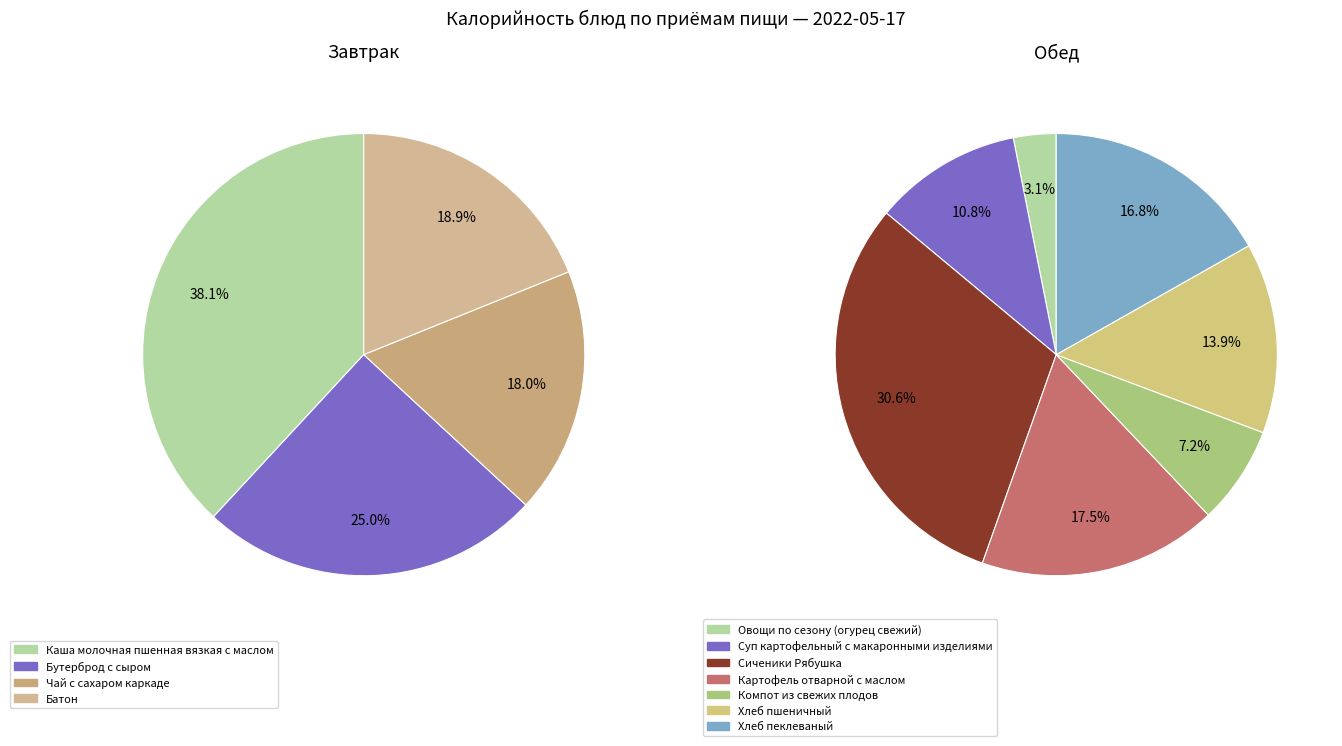

The Батон slice represents 22% of the pie. True or false?

False